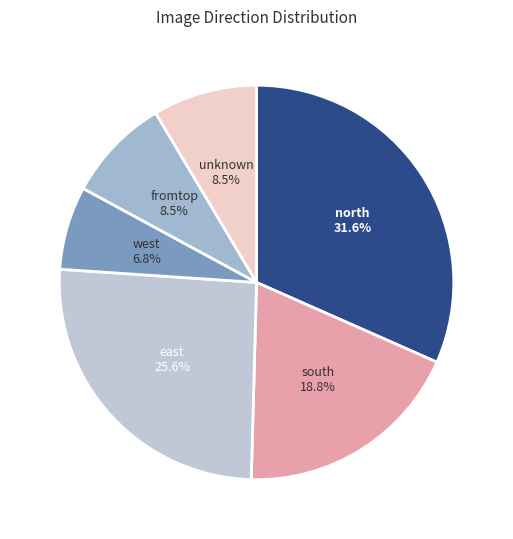

Is unknown the majority of the pie?

No